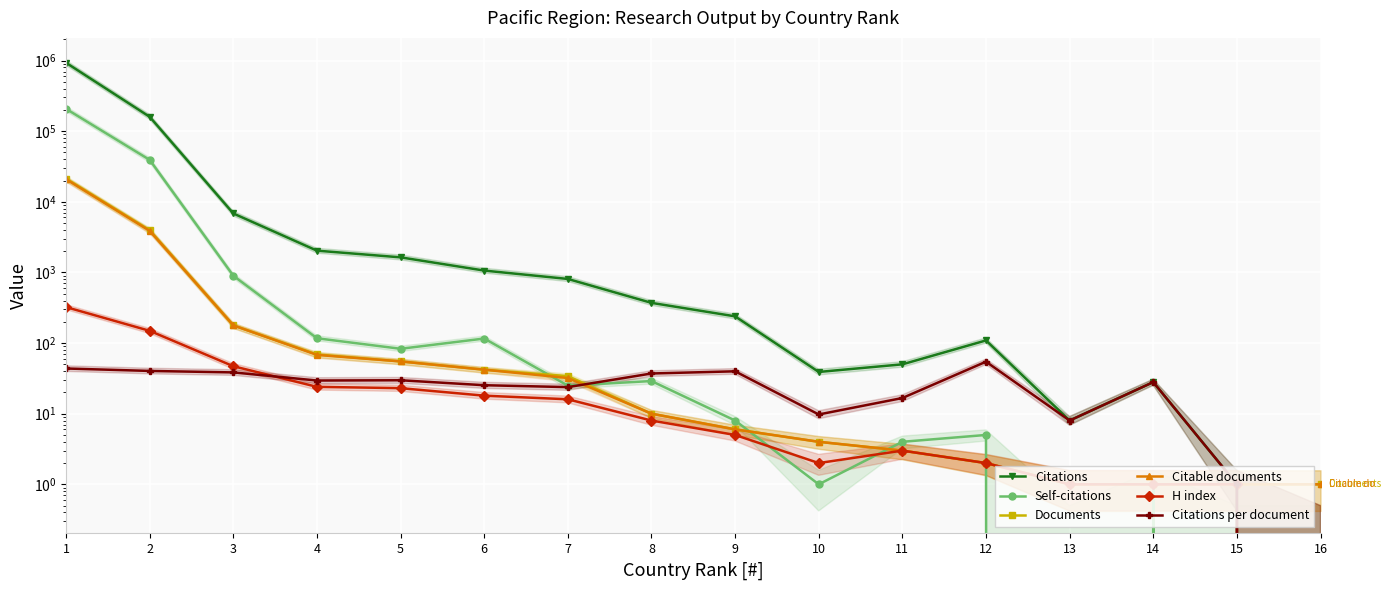

Is it true that Self-citations equals 39226.0 at 2?

True